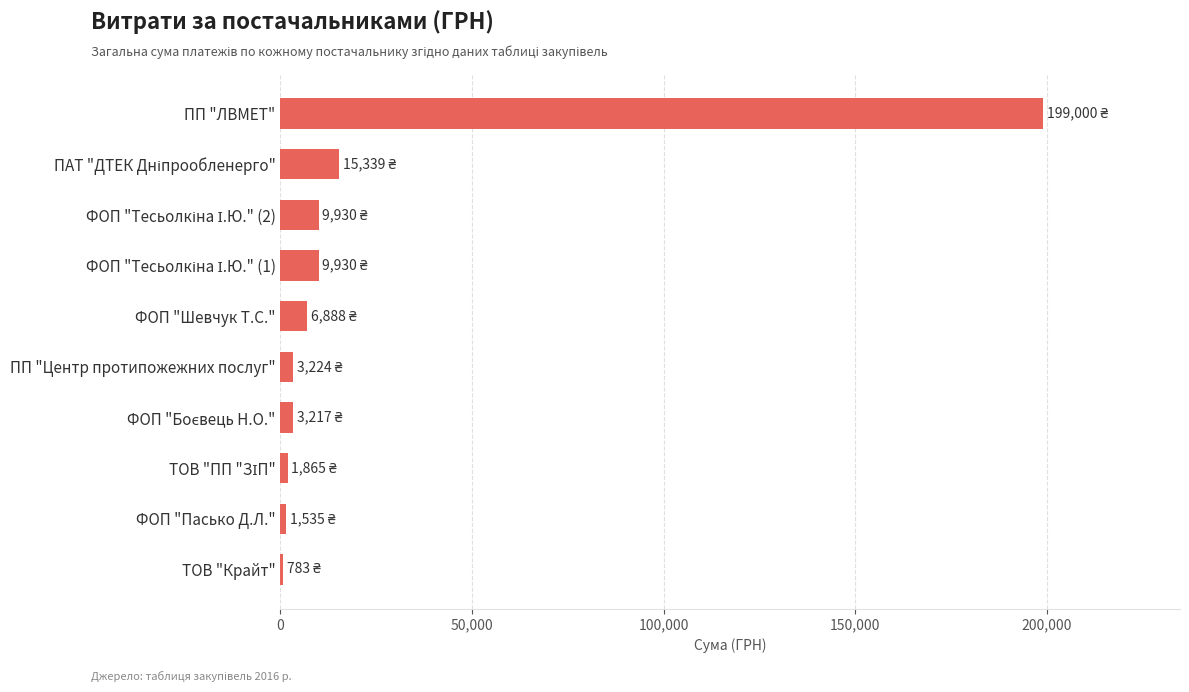

Read the value at ФОП "Шевчук Т.С.".

6888.0